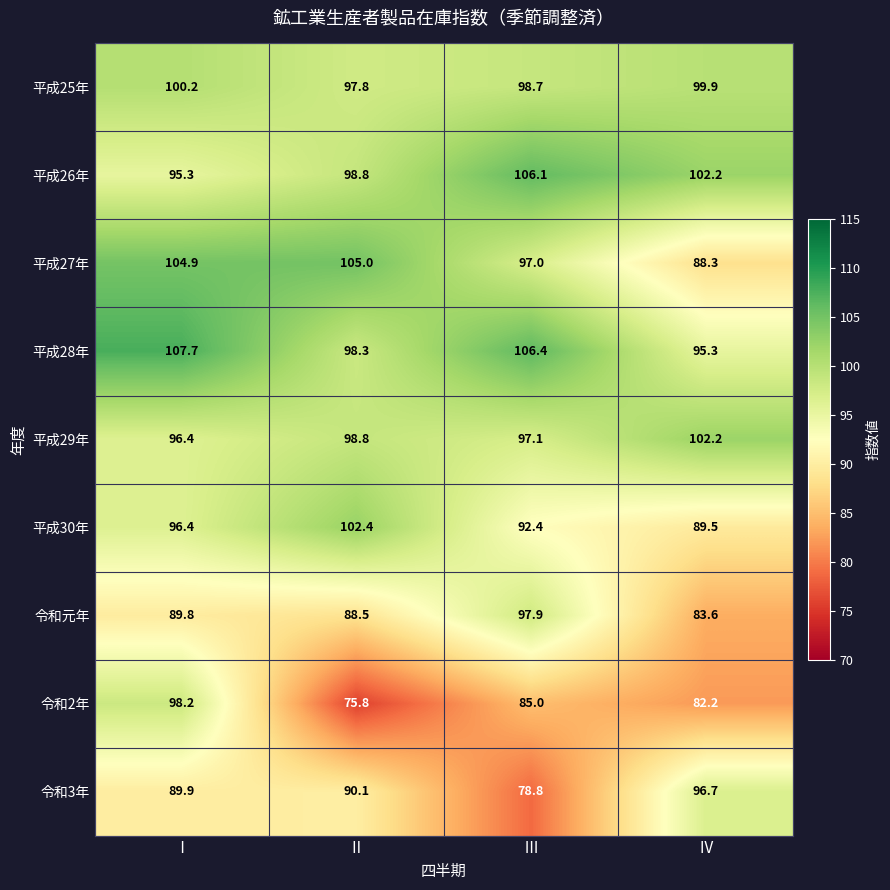

Which series has the largest total across all categories?

平成28年